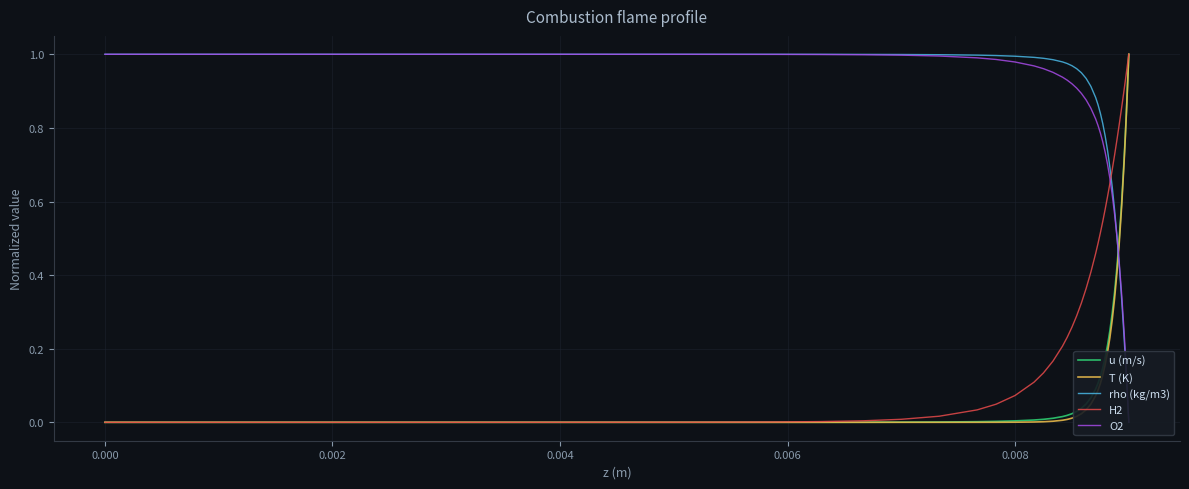

Count the number of data series in this chart.

5